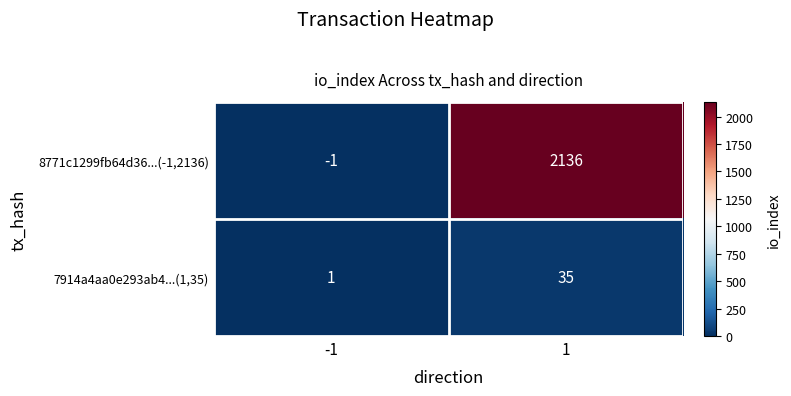

The value of 8771c1299fb64d36...(-1,2136) at -1 is -1. True or false?

True